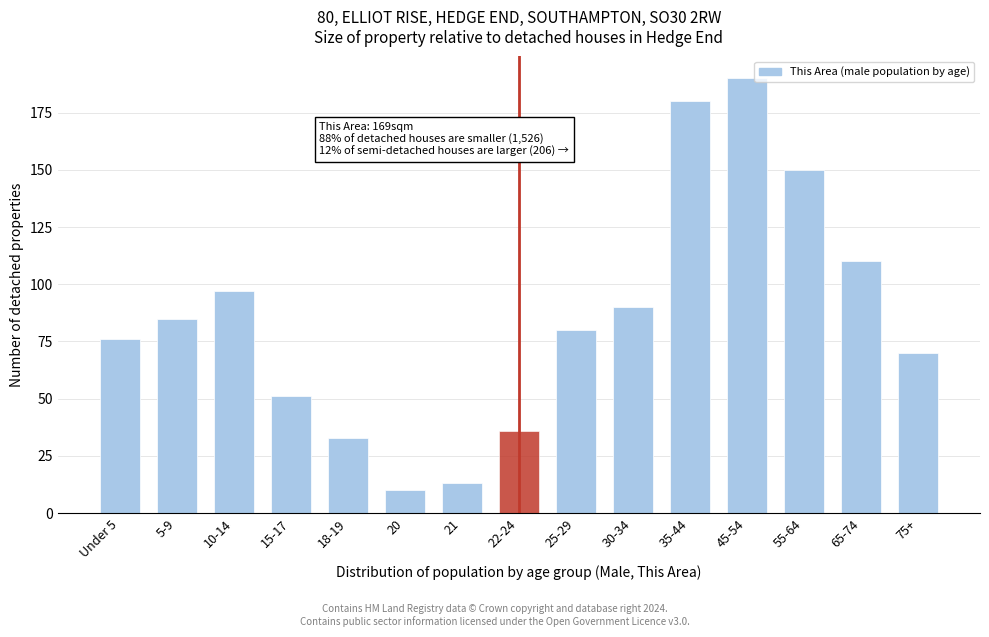

Reading left to right, transcribe all the data shown in this chart.

Under 5=76	5-9=85	10-14=97	15-17=51	18-19=33	20=10	21=13	22-24=36	25-29=80	30-34=90	35-44=180	45-54=190	55-64=150	65-74=110	75+=70